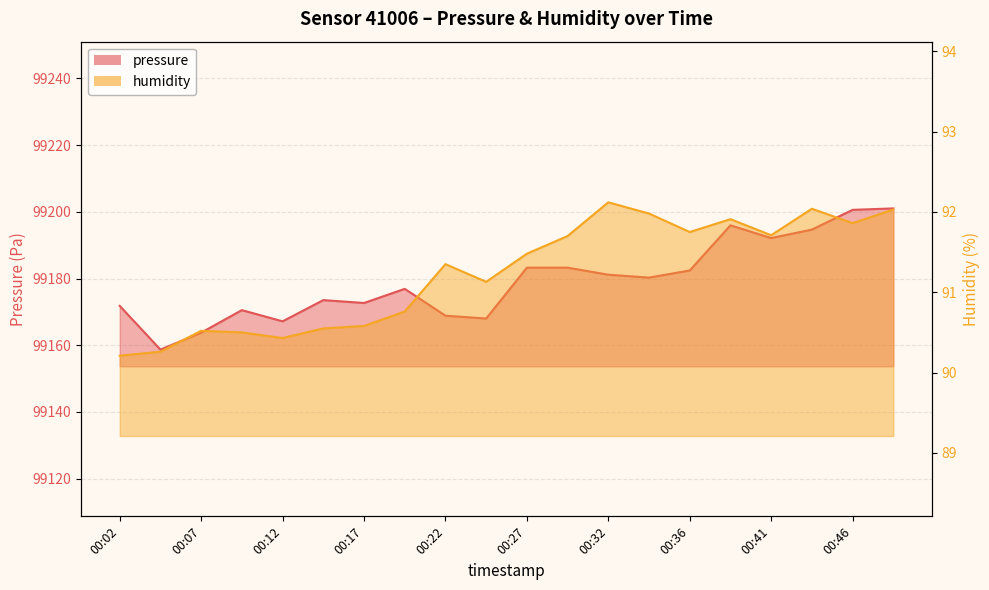

At which label does humidity reach its minimum?

00:02